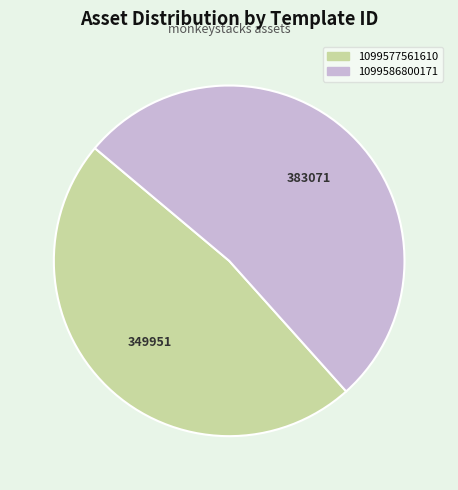

True or false: 1099586800171 accounts for 52% of the total.

True